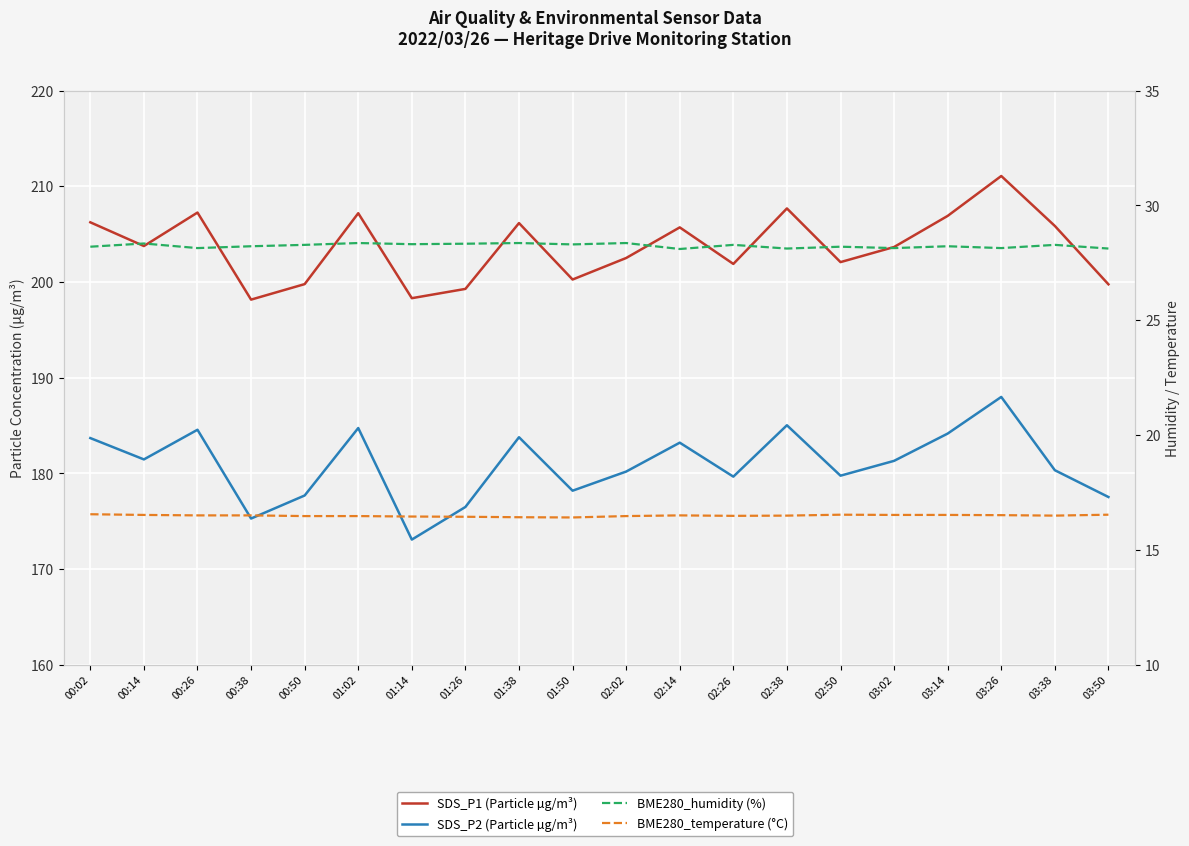

At which category is the sum across all series the highest?

03:26